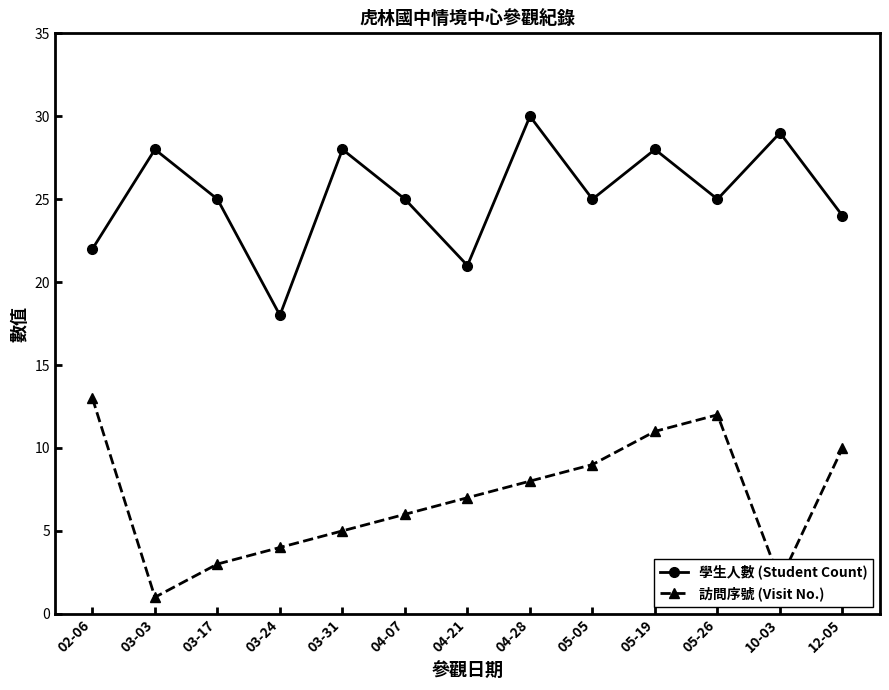

True or false: 訪問序號 (Visit No.) and 學生人數 (Student Count) cross at least once.

False